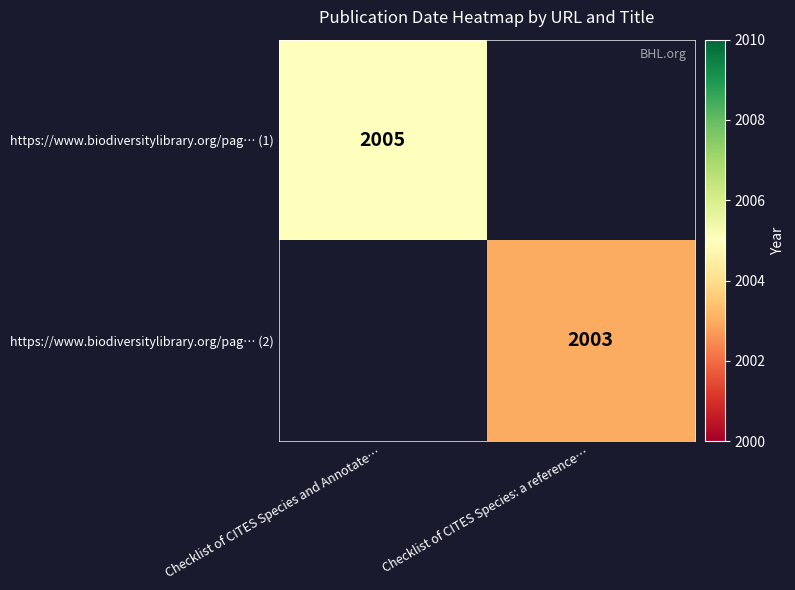

The value of https://www.biodiversitylibrary.org/pag… (2) at Checklist of CITES Species: a reference… is 2003. True or false?

True